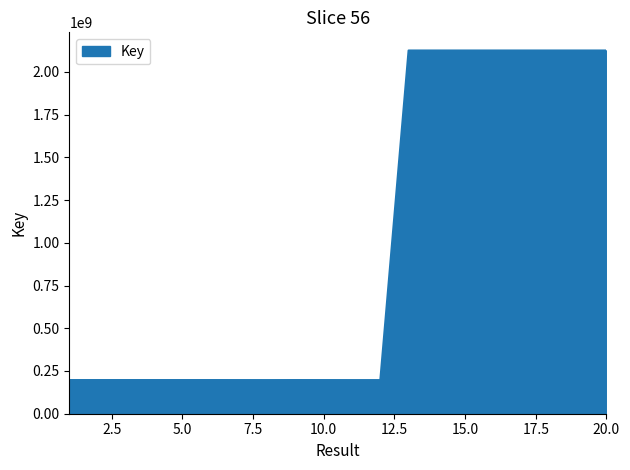

What is the minimum value shown in the chart?

196686246